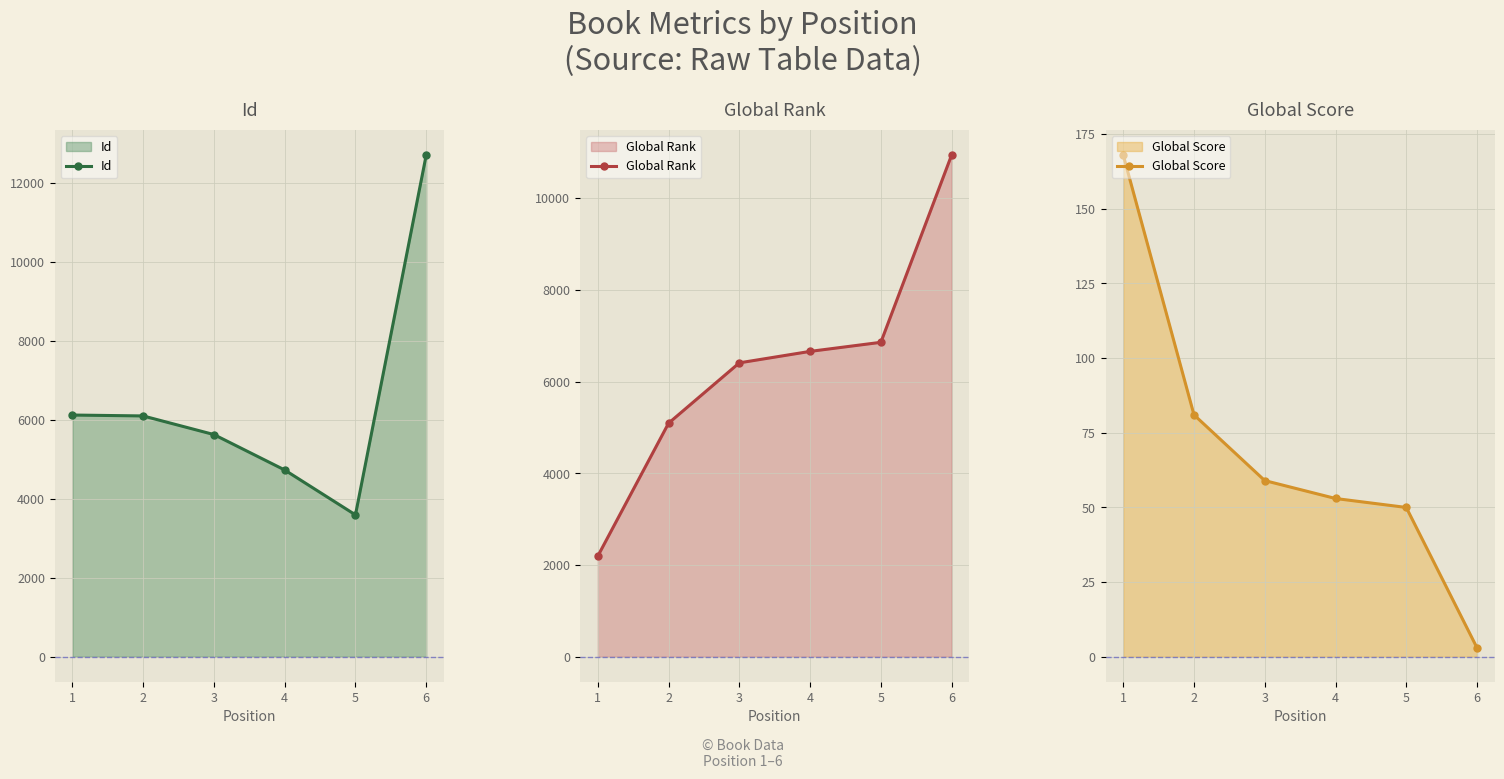

At which category is the sum across all series the highest?

6